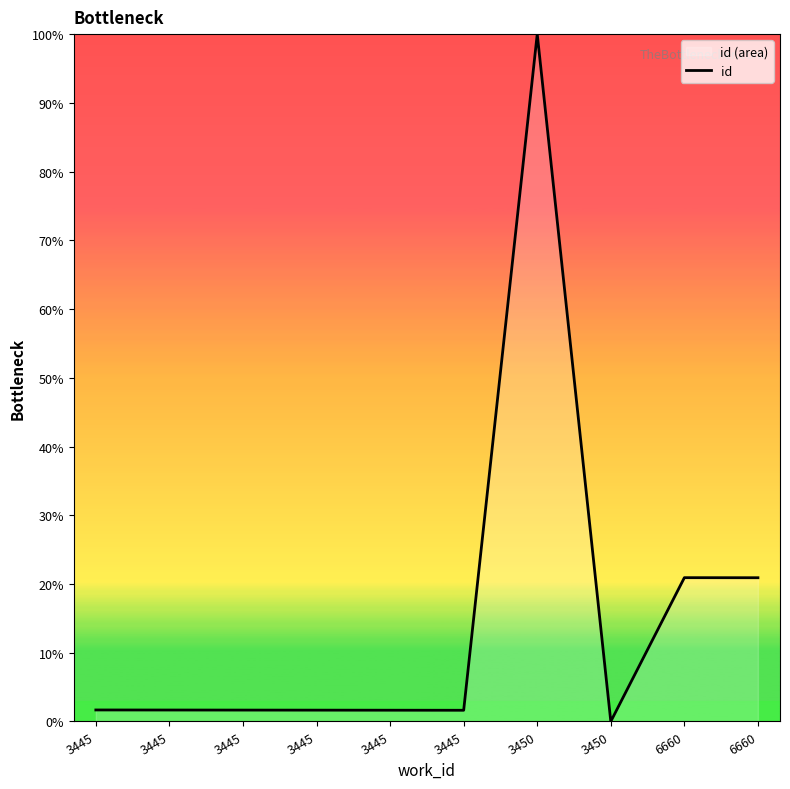

The chart shows a value of 20.9 at 6660. True or false?

True